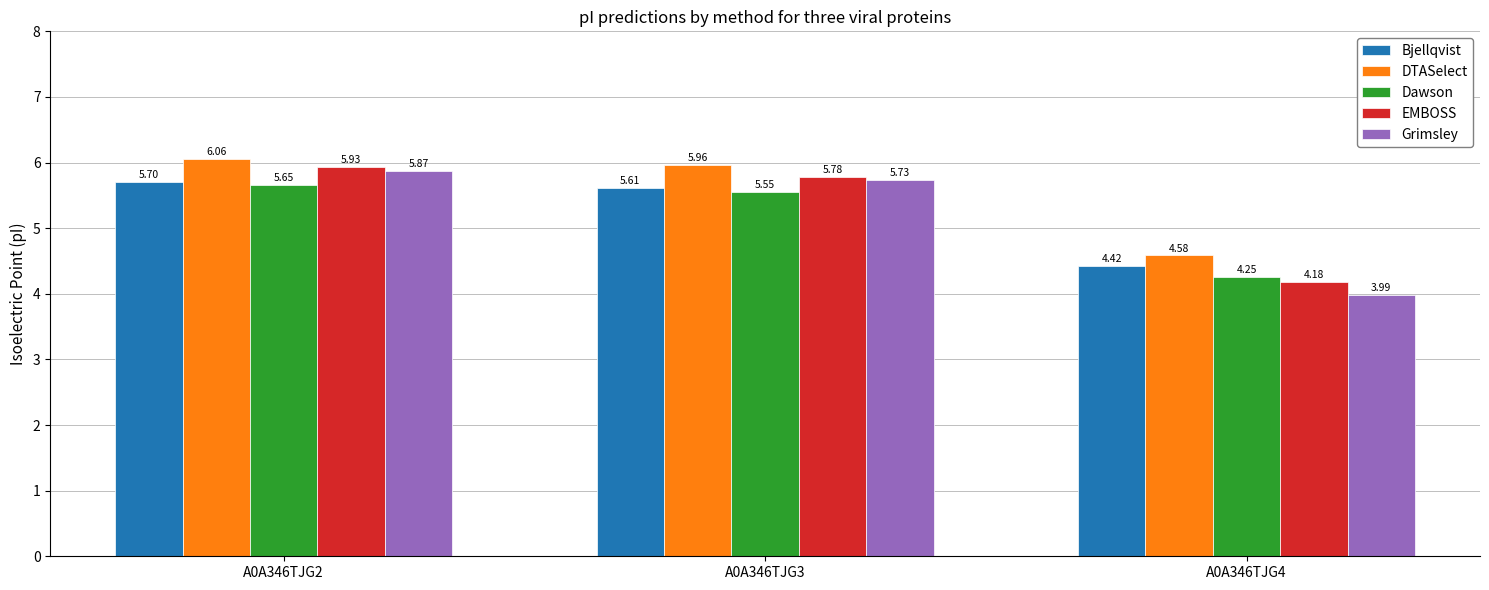

Which category has the lowest value in the Dawson series?

A0A346TJG4